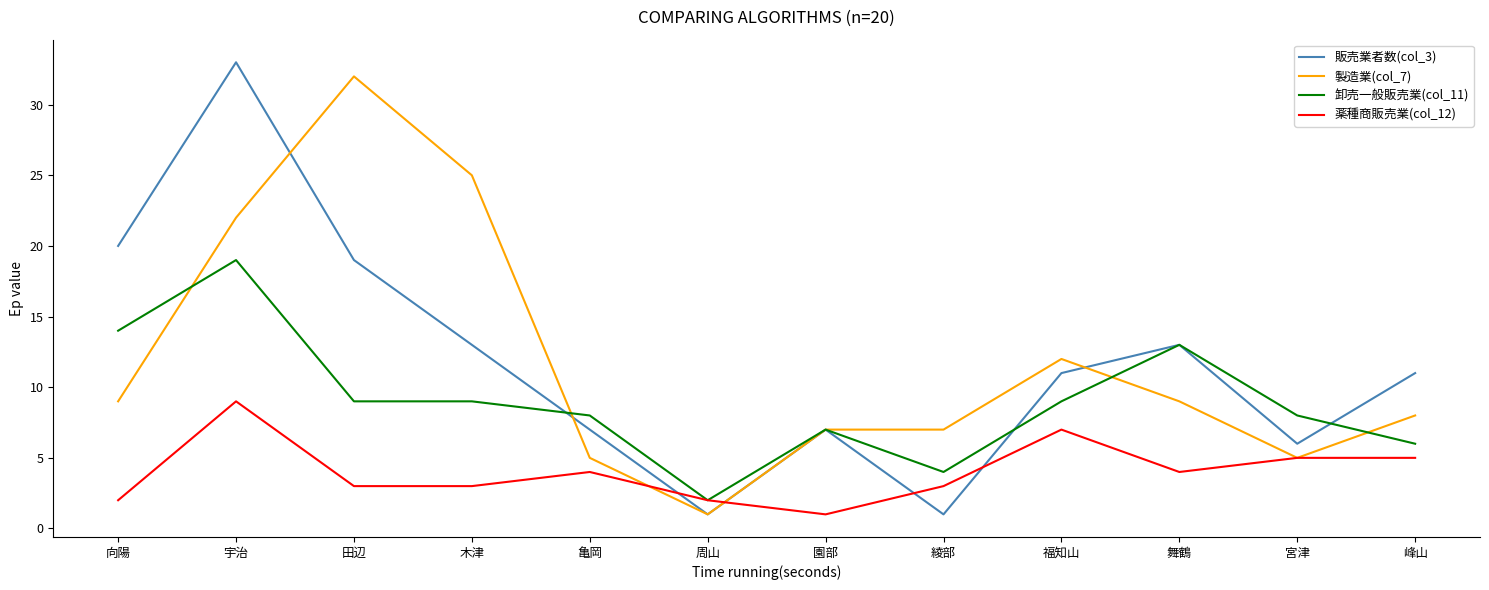

What is the sum of all 薬種商販売業(col_12) values?

48